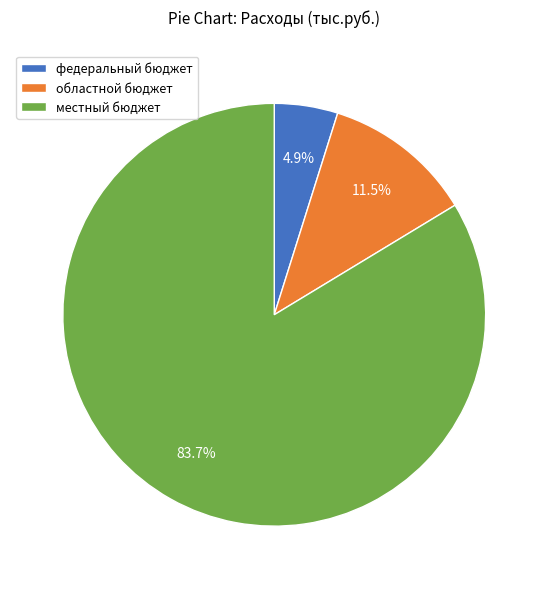

Is the sum of местный бюджет and федеральный бюджет greater than half?

Yes